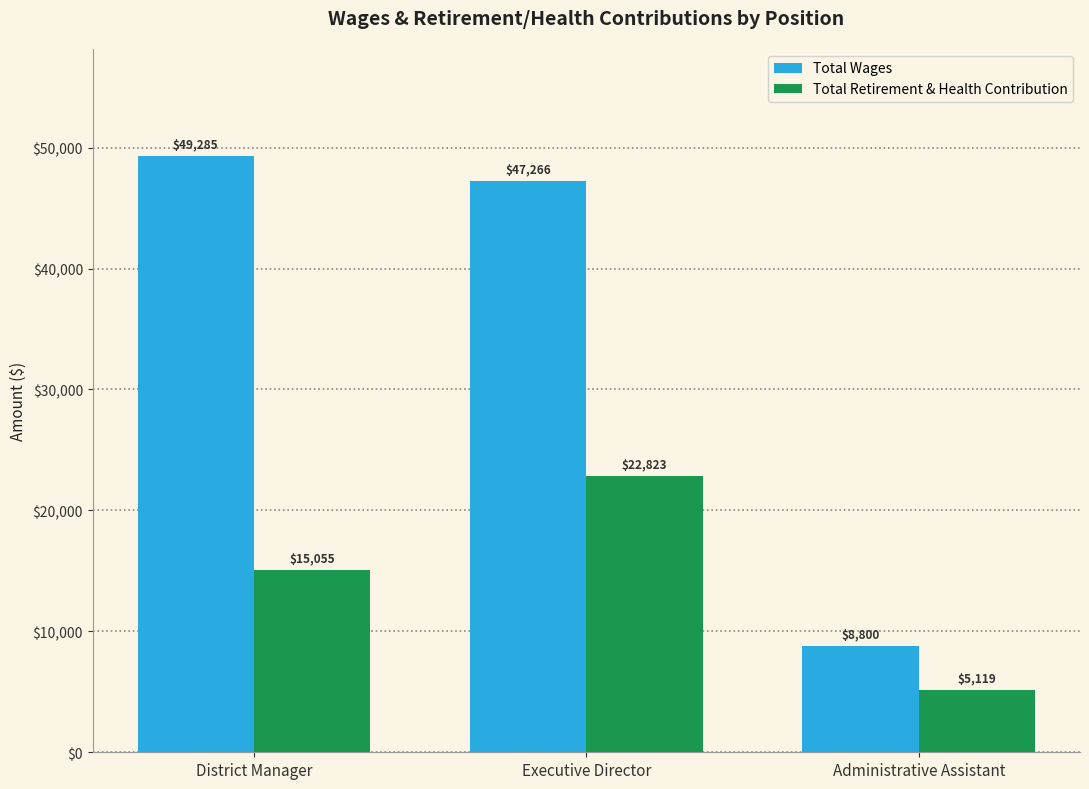

True or false: Total Retirement & Health Contribution has a value of 5119 at Administrative Assistant.

True